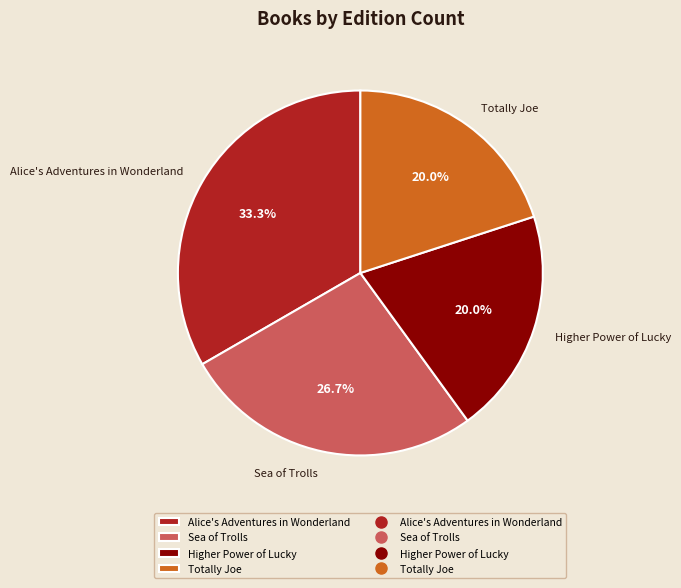

True or false: Higher Power of Lucky accounts for 15% of the total.

False